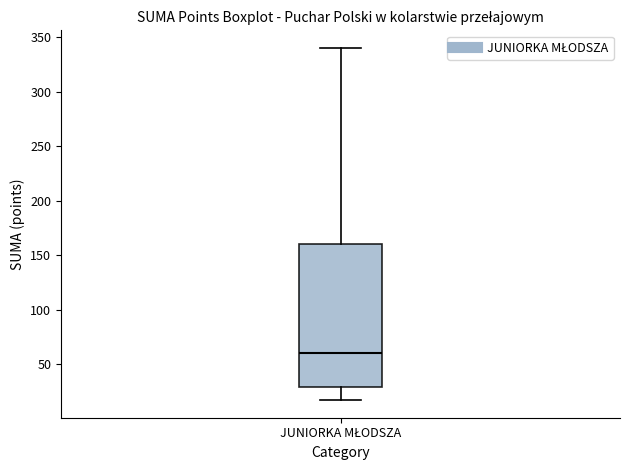

Read this box plot against the y-axis: the position of the median line, the range covered by the box, and the ends of both whiskers. The values are not printed on the chart, so give them approximately, as read against the axis.

median 60, box 30 to 160, whiskers 15 to 340